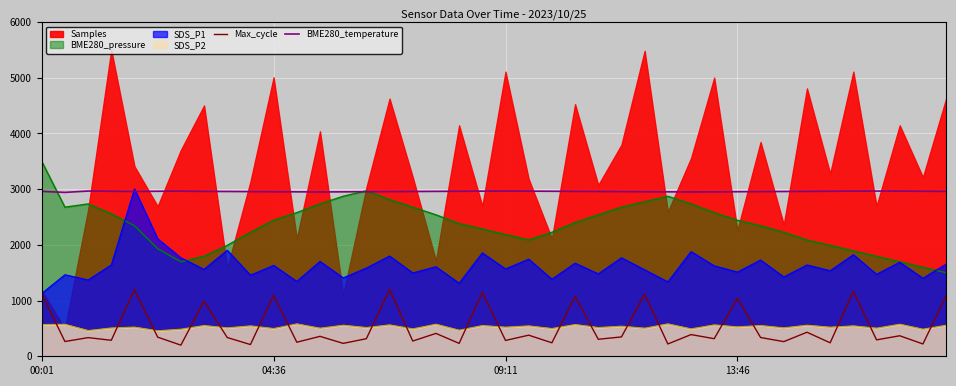

Is it true that BME280_temperature equals 2964.0 at 35?

True